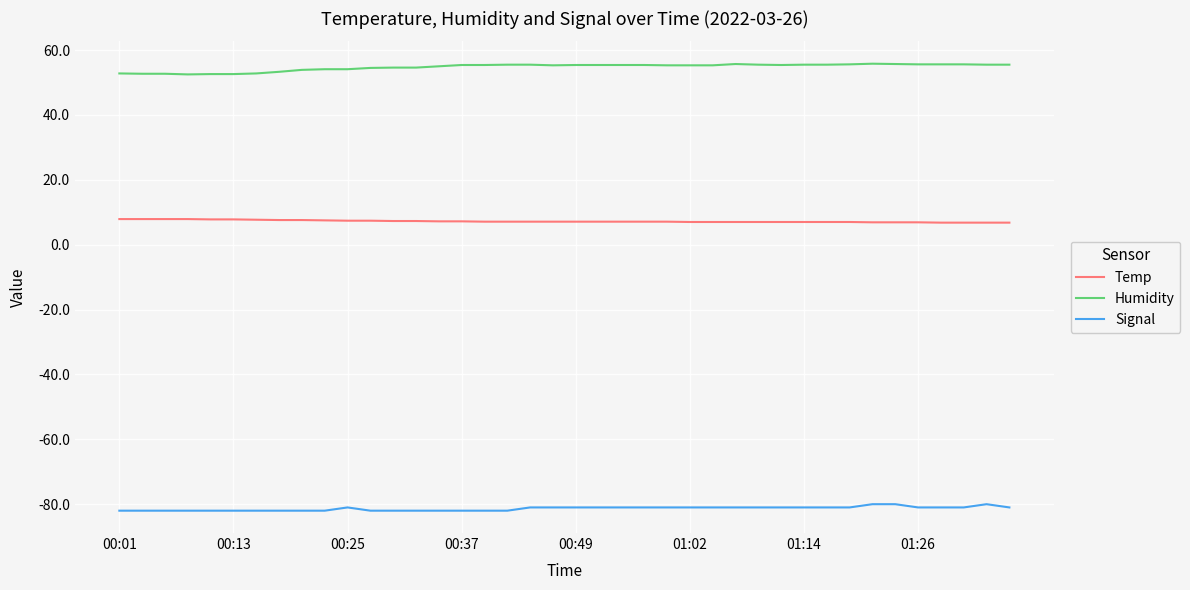

Which series has the largest total across all categories?

Humidity